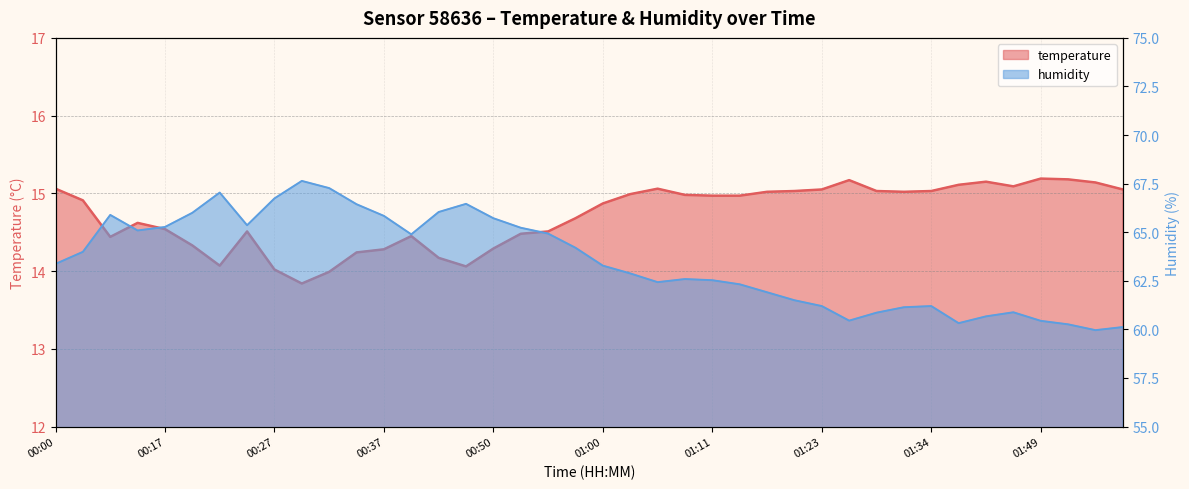

At which label does temperature first exceed 14?

00:00